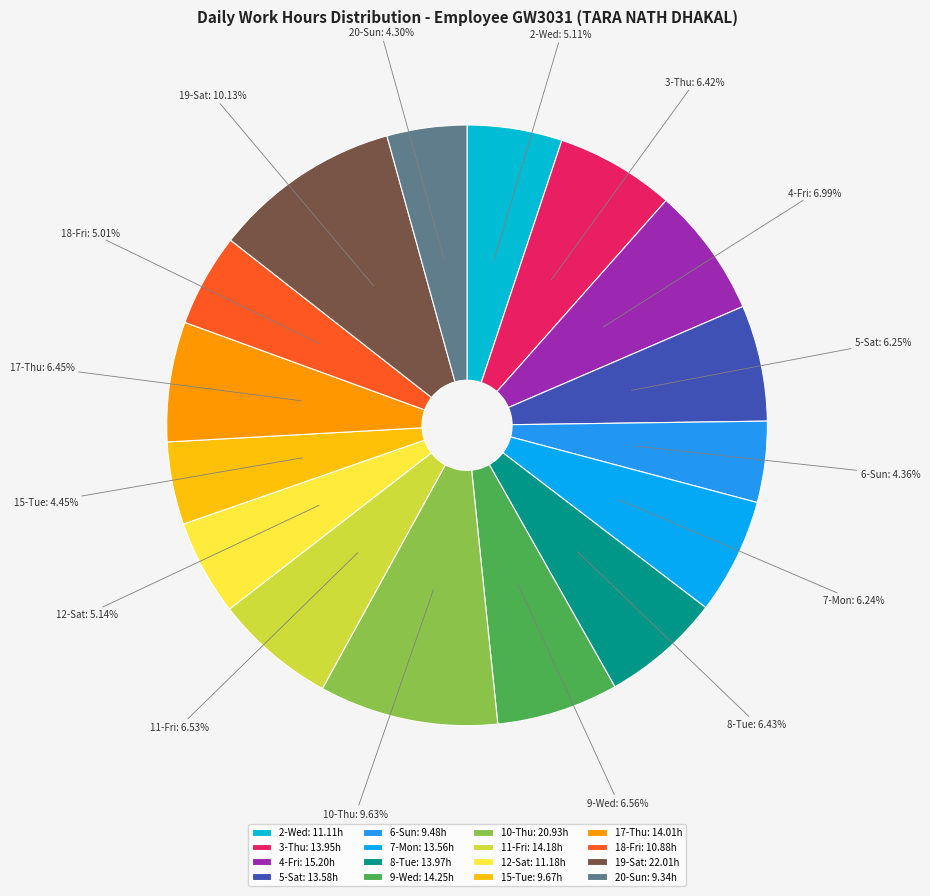

To the nearest percent, what is the average slice percentage?

6%